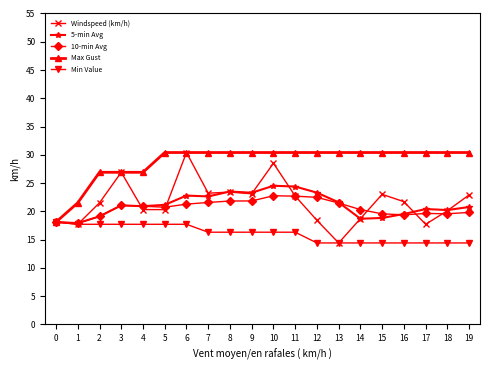

True or false: 5-min Avg has more than 1 interior local peaks.

True